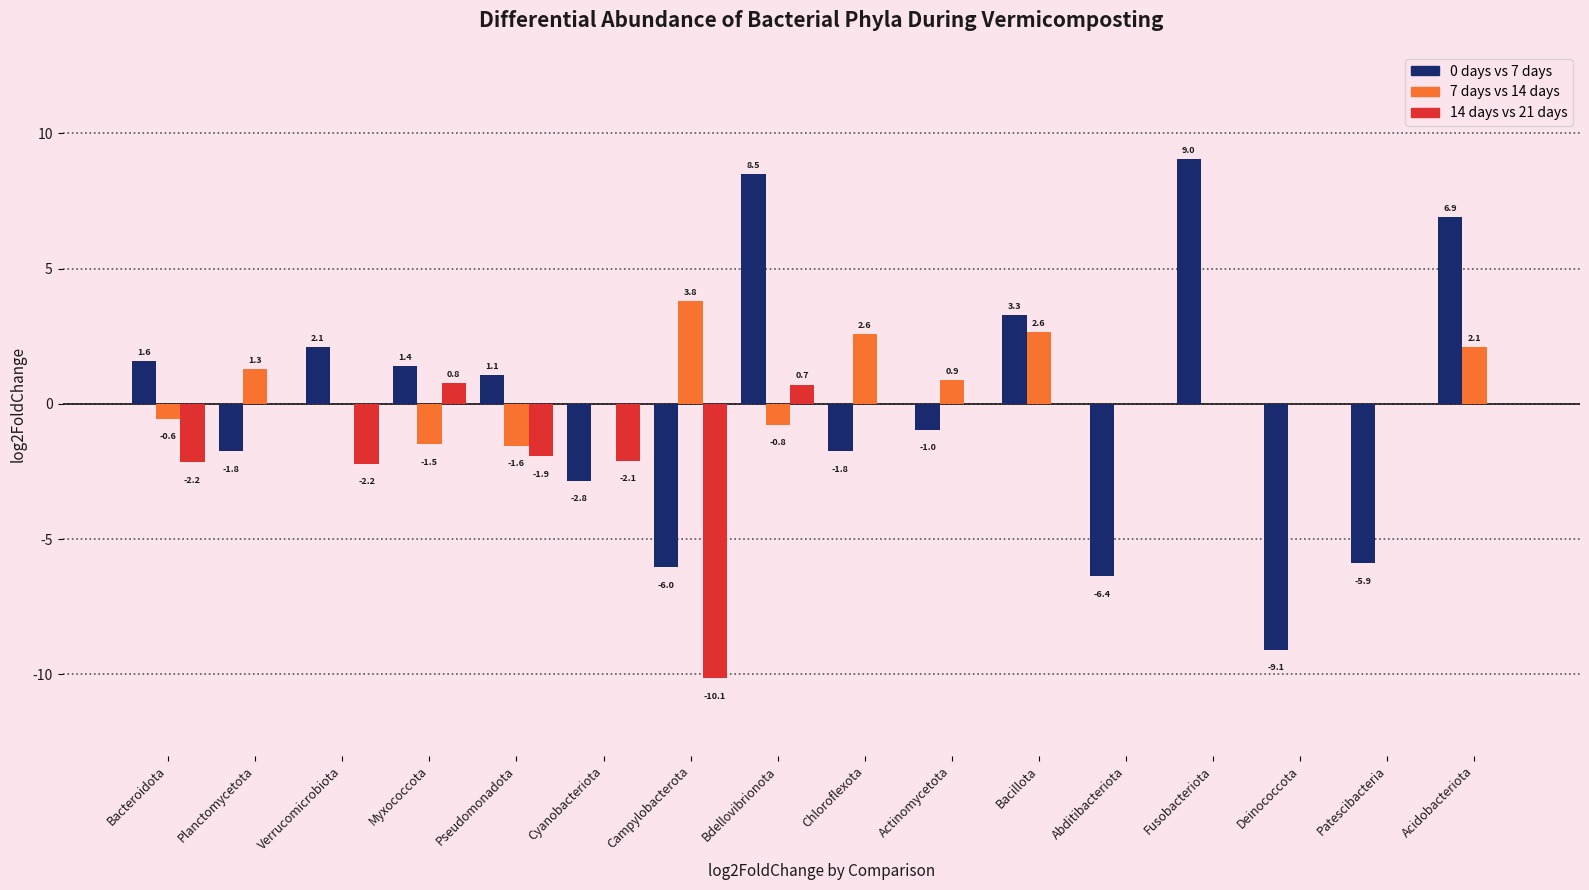

What is the sum of the 0 days vs 7 days values at Acidobacteriota and Planctomycetota?

5.1